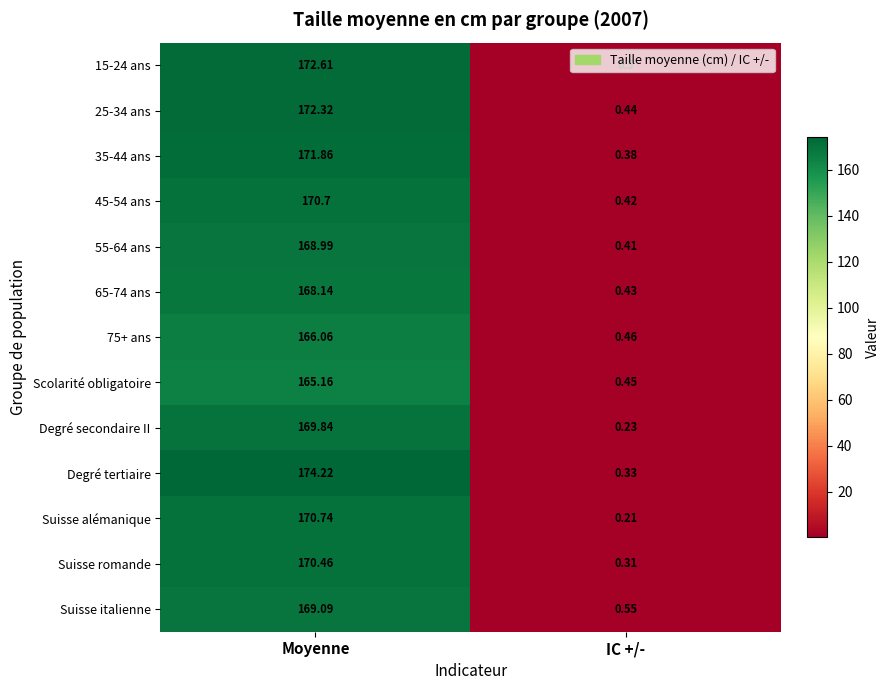

Rank the categories by 35-44 ans value from highest to lowest.

Moyenne, IC +/-